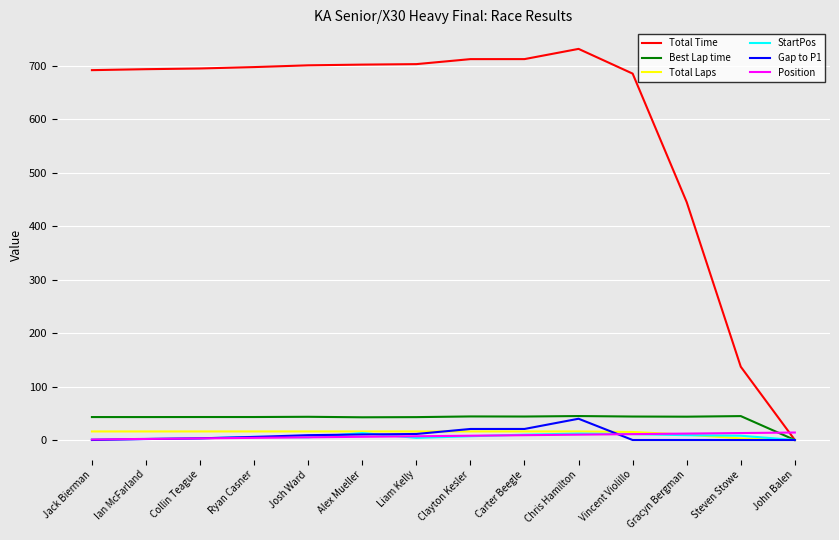

What is the sum of the Position values at Liam Kelly and Clayton Kesler?

15.0